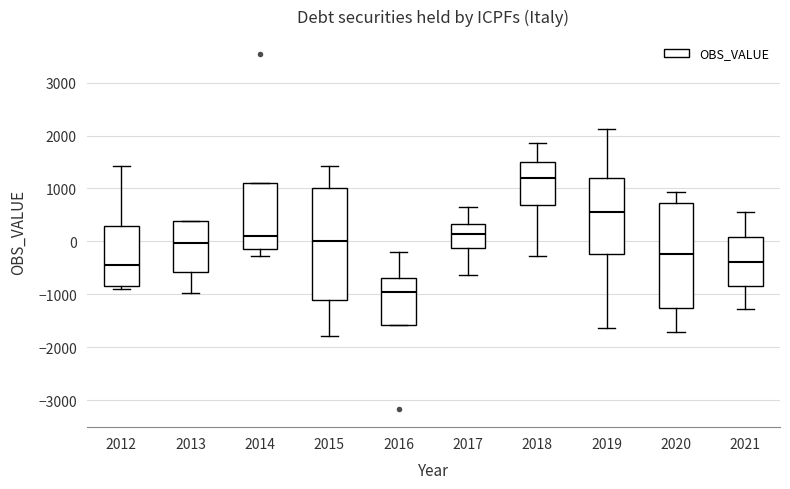

Reading left to right, transcribe this box plot: for each box, give where its median line is, the range the box spans, and where its two whiskers end, as read against the y-axis. The values are not printed on the chart, so give them approximately, as read against the axis.

2012: median -400, box -800 to 300, whiskers -900 to 1400
2013: median 0, box -600 to 400, whiskers -1000 to 400
2014: median 100, box -100 to 1100, whiskers -300 to 1100
2015: median 0, box -1100 to 1000, whiskers -1800 to 1400
2016: median -900, box -1600 to -700, whiskers -1600 to -200
2017: median 100, box -100 to 300, whiskers -600 to 600
2018: median 1200, box 700 to 1500, whiskers -300 to 1900
2019: median 600, box -200 to 1200, whiskers -1600 to 2100
2020: median -200, box -1300 to 700, whiskers -1700 to 900
2021: median -400, box -800 to 100, whiskers -1300 to 600